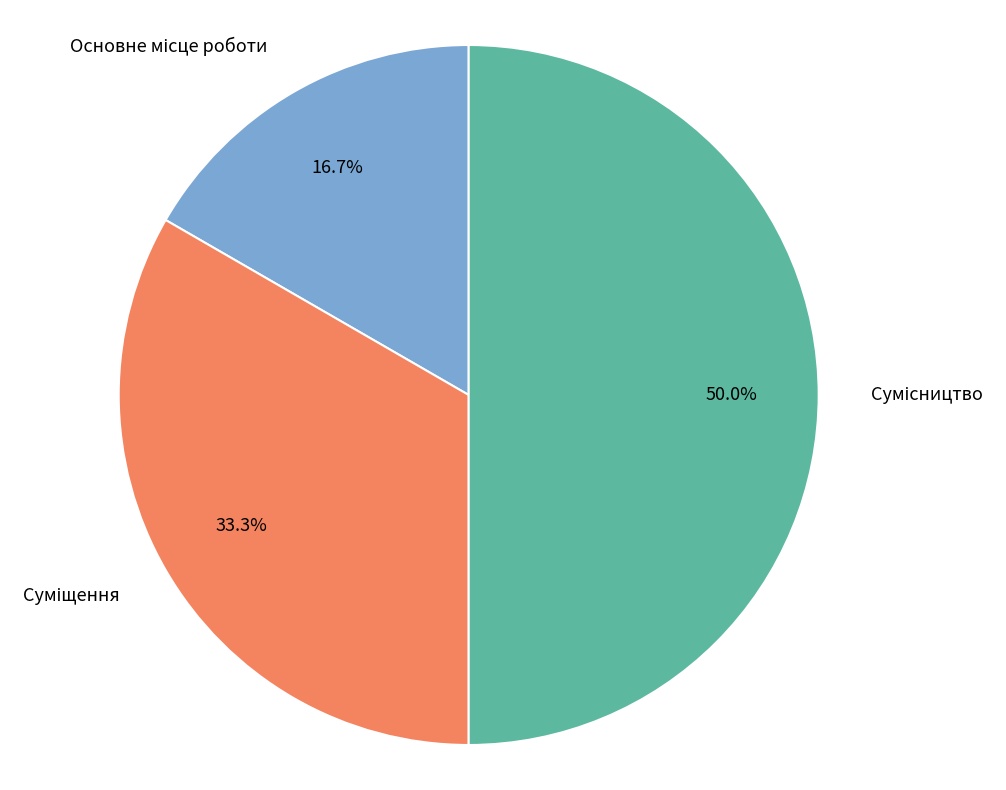

What is the change in value from Суміщення to Сумісництво?

+1